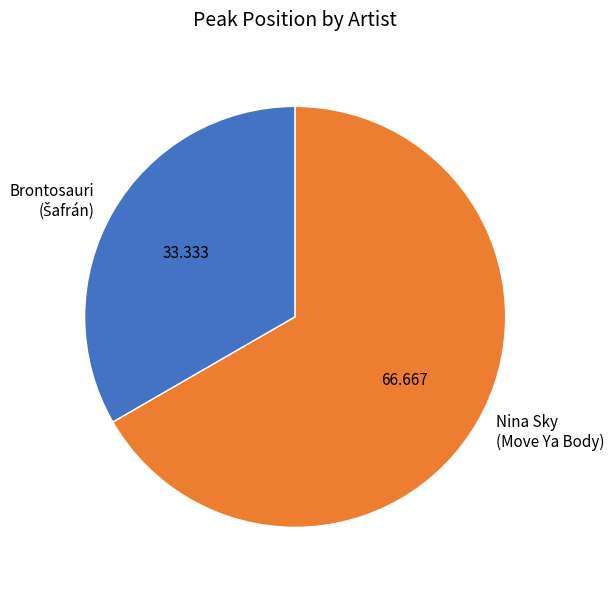

Which category has the biggest portion of the pie?

Nina Sky (Move Ya Body)